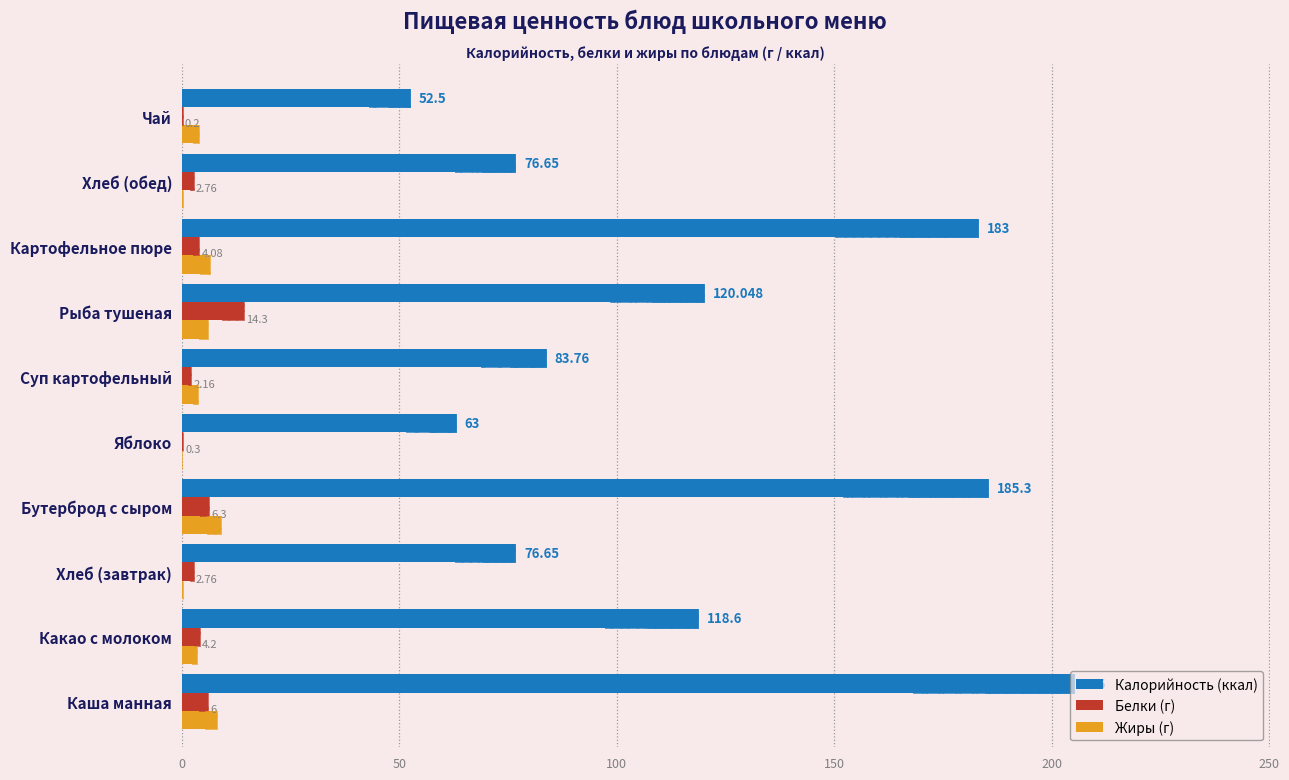

What is the maximum value for Жиры (г)?

9.1